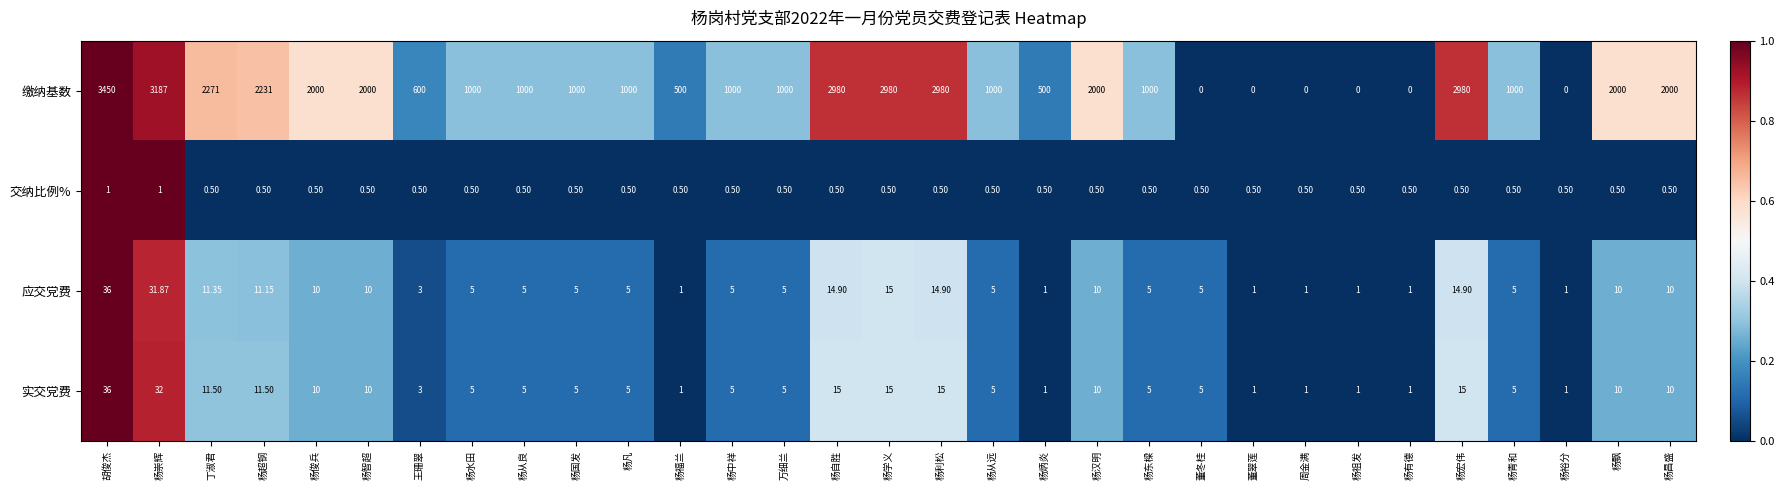

Which series changed the most between 杨自胜 and 杨东樑?

缴纳基数